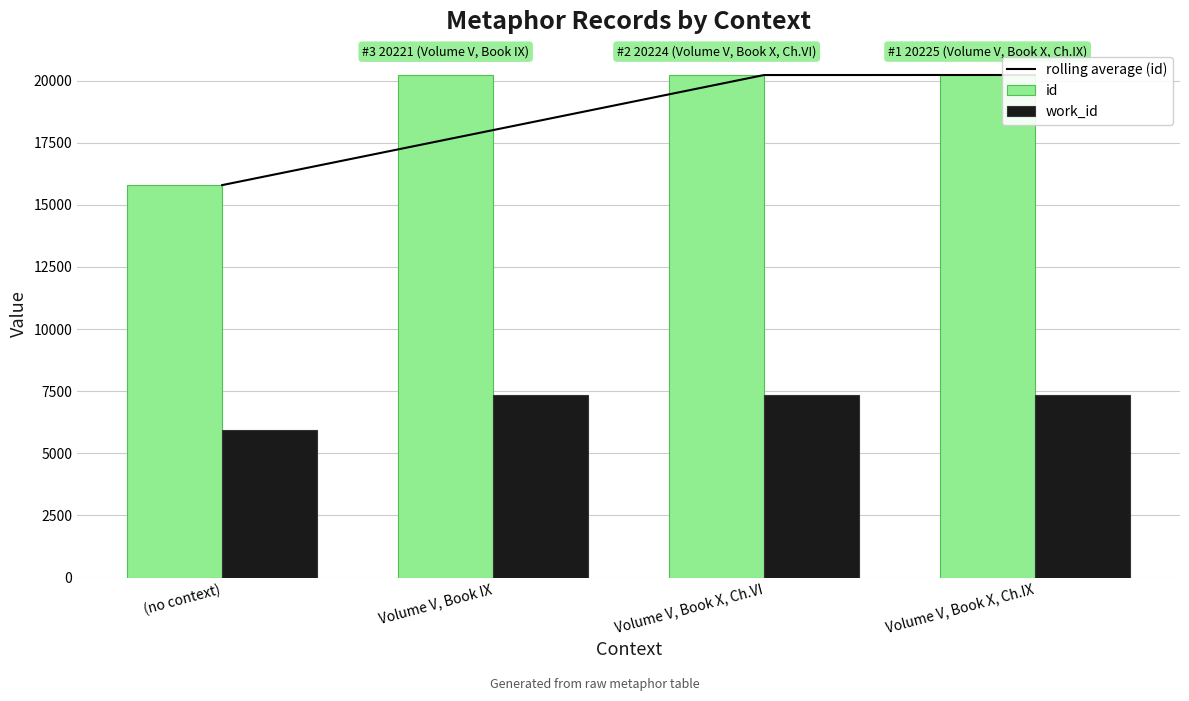

What is the spread (max minus min) of values at (no context)?

9844.0